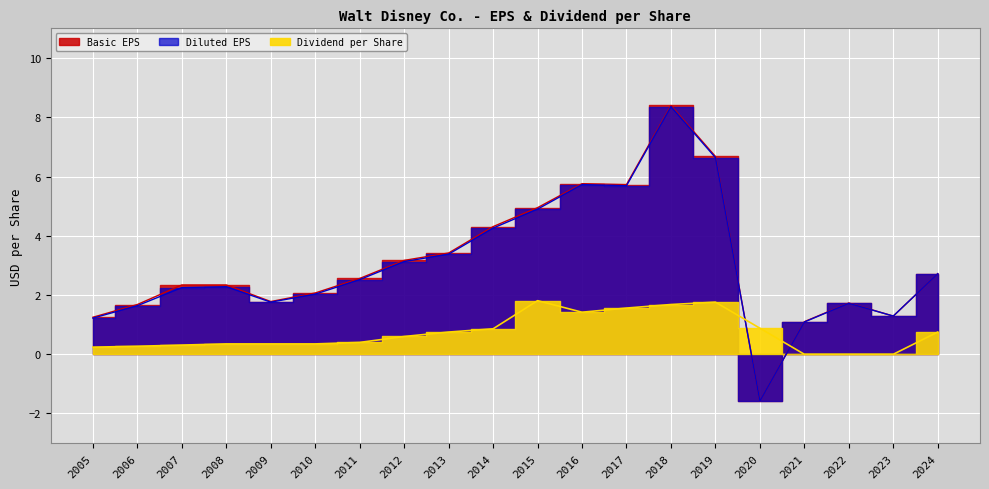

What are all the series names shown in the legend?

Basic EPS, Diluted EPS, Dividend per Share